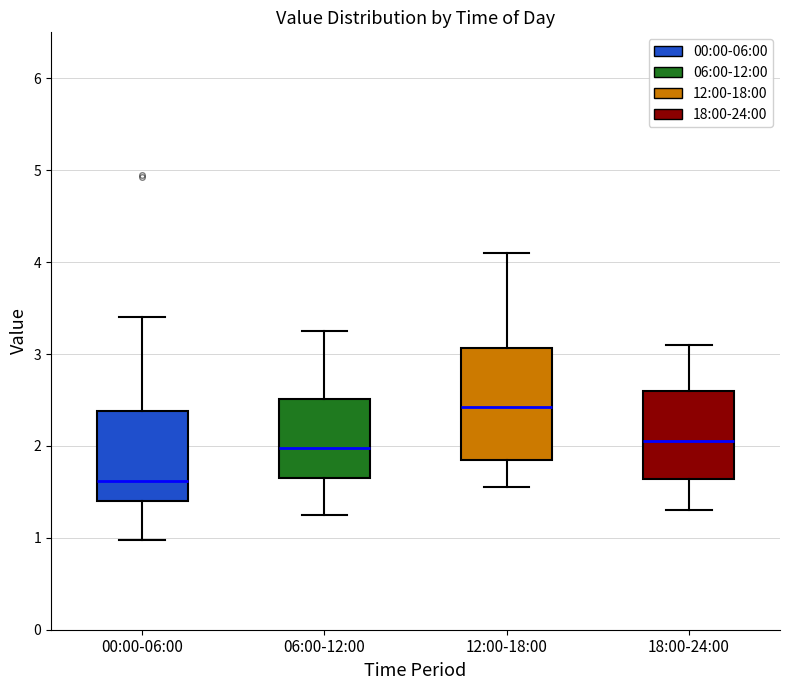

Reading left to right, transcribe this box plot: for each box, give where its median line is, the range the box spans, and where its two whiskers end, as read against the y-axis. The values are not printed on the chart, so give them approximately, as read against the axis.

00:00-06:00: median 1.6, box 1.4 to 2.4, whiskers 1.0 to 3.4
06:00-12:00: median 2.0, box 1.7 to 2.5, whiskers 1.3 to 3.3
12:00-18:00: median 2.4, box 1.9 to 3.1, whiskers 1.6 to 4.1
18:00-24:00: median 2.1, box 1.6 to 2.6, whiskers 1.3 to 3.1